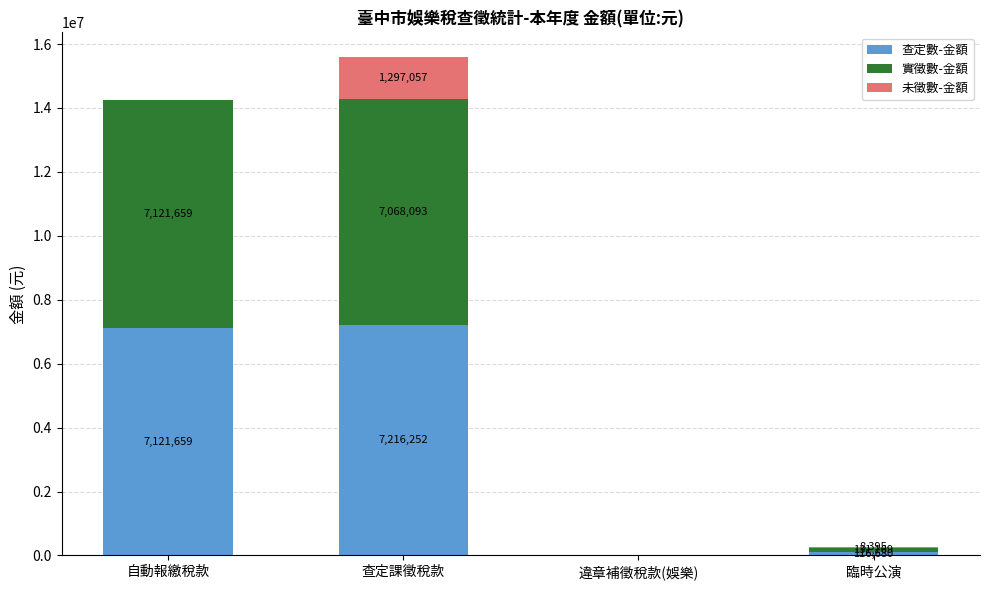

The 查定數-金額 series shows 11638401 at 查定課徵稅款. True or false?

False